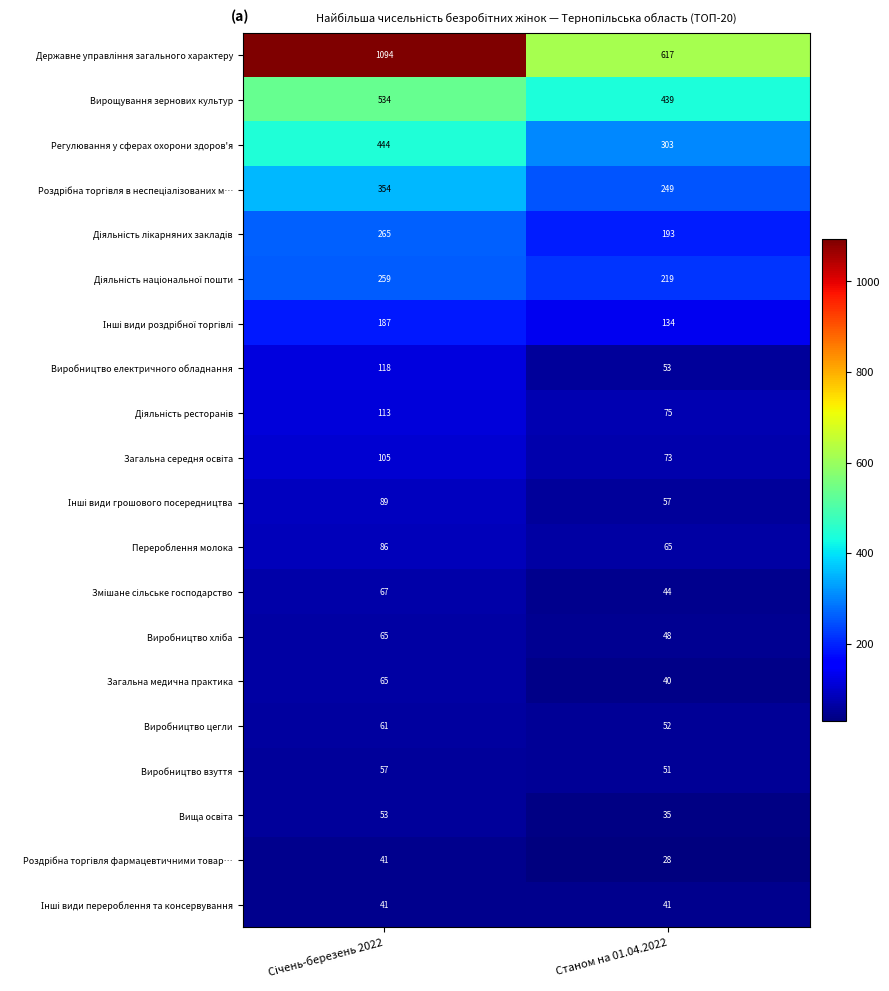

True or false: Загальна медична практика has a value of 54 at Станом на 01.04.2022.

False